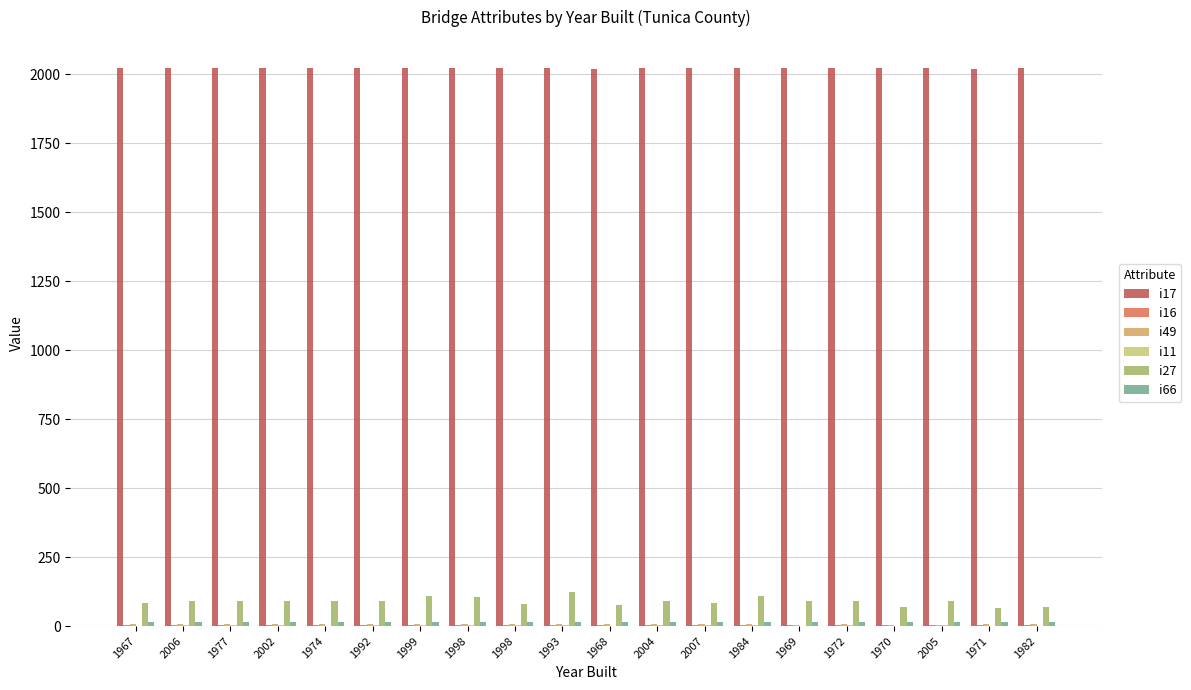

How many groups of bars are there?

20